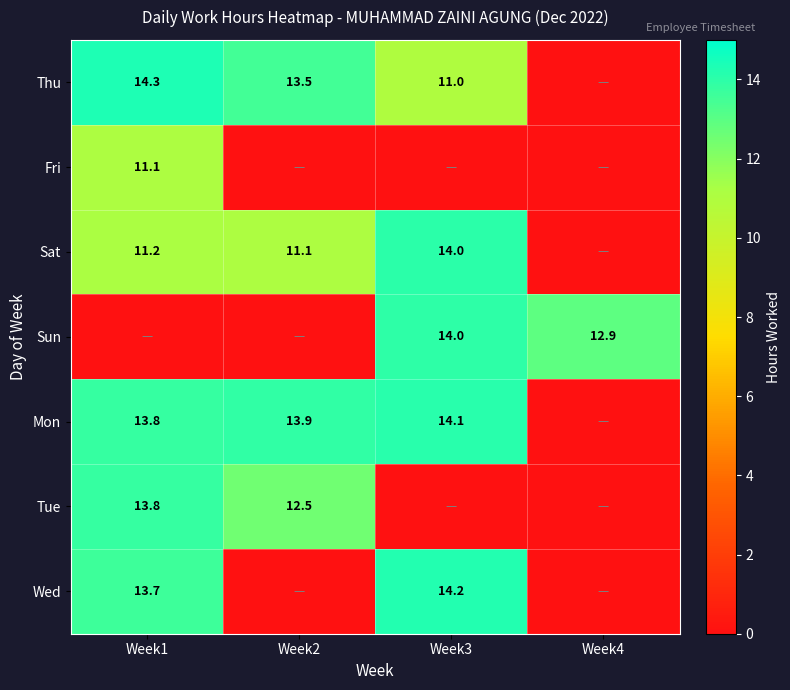

Is it true that Wed equals 21.6 at Week1?

False